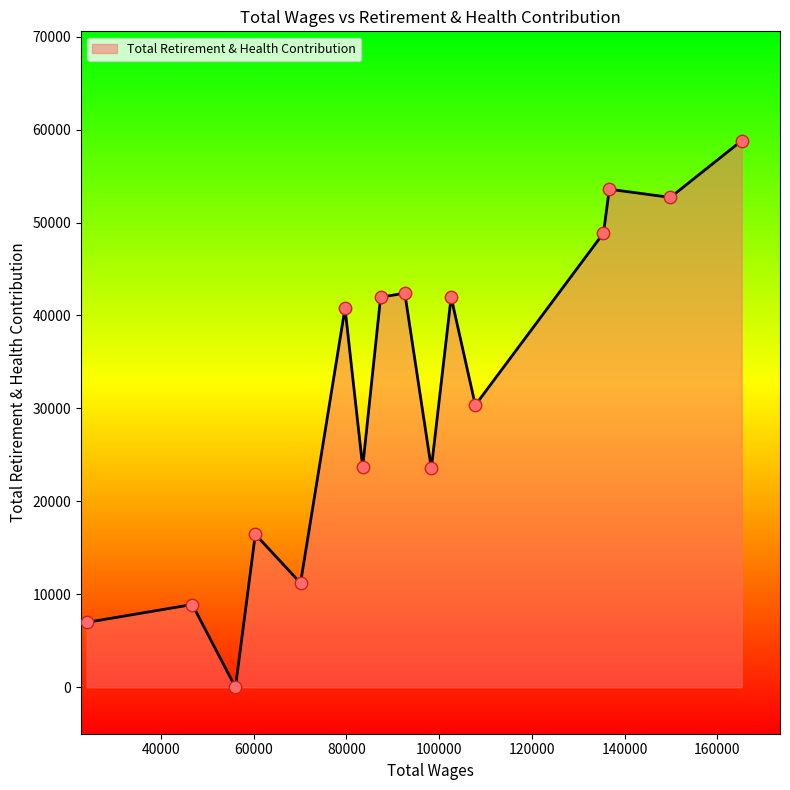

What is the greatest value displayed?

58812